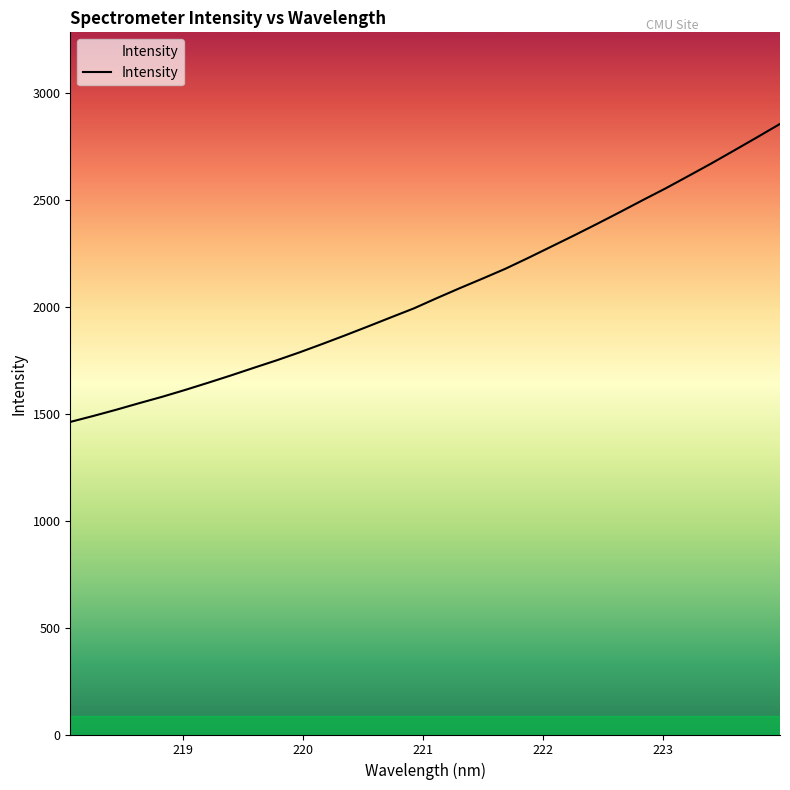

What is the minimum value shown in the chart?

1462.6